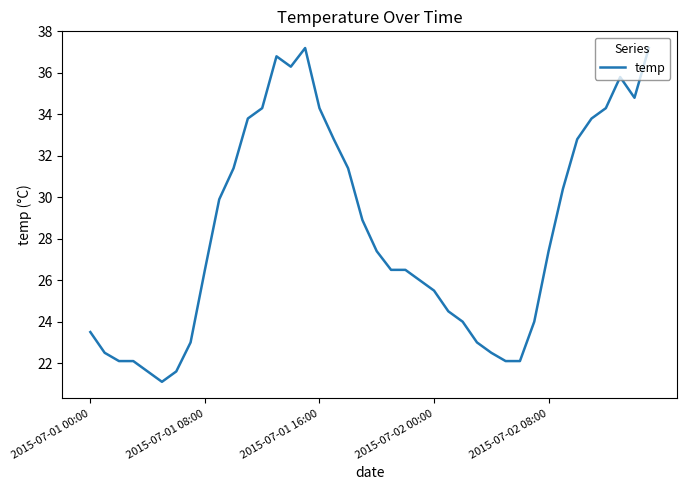

What is the difference between the maximum and minimum values?

16.1